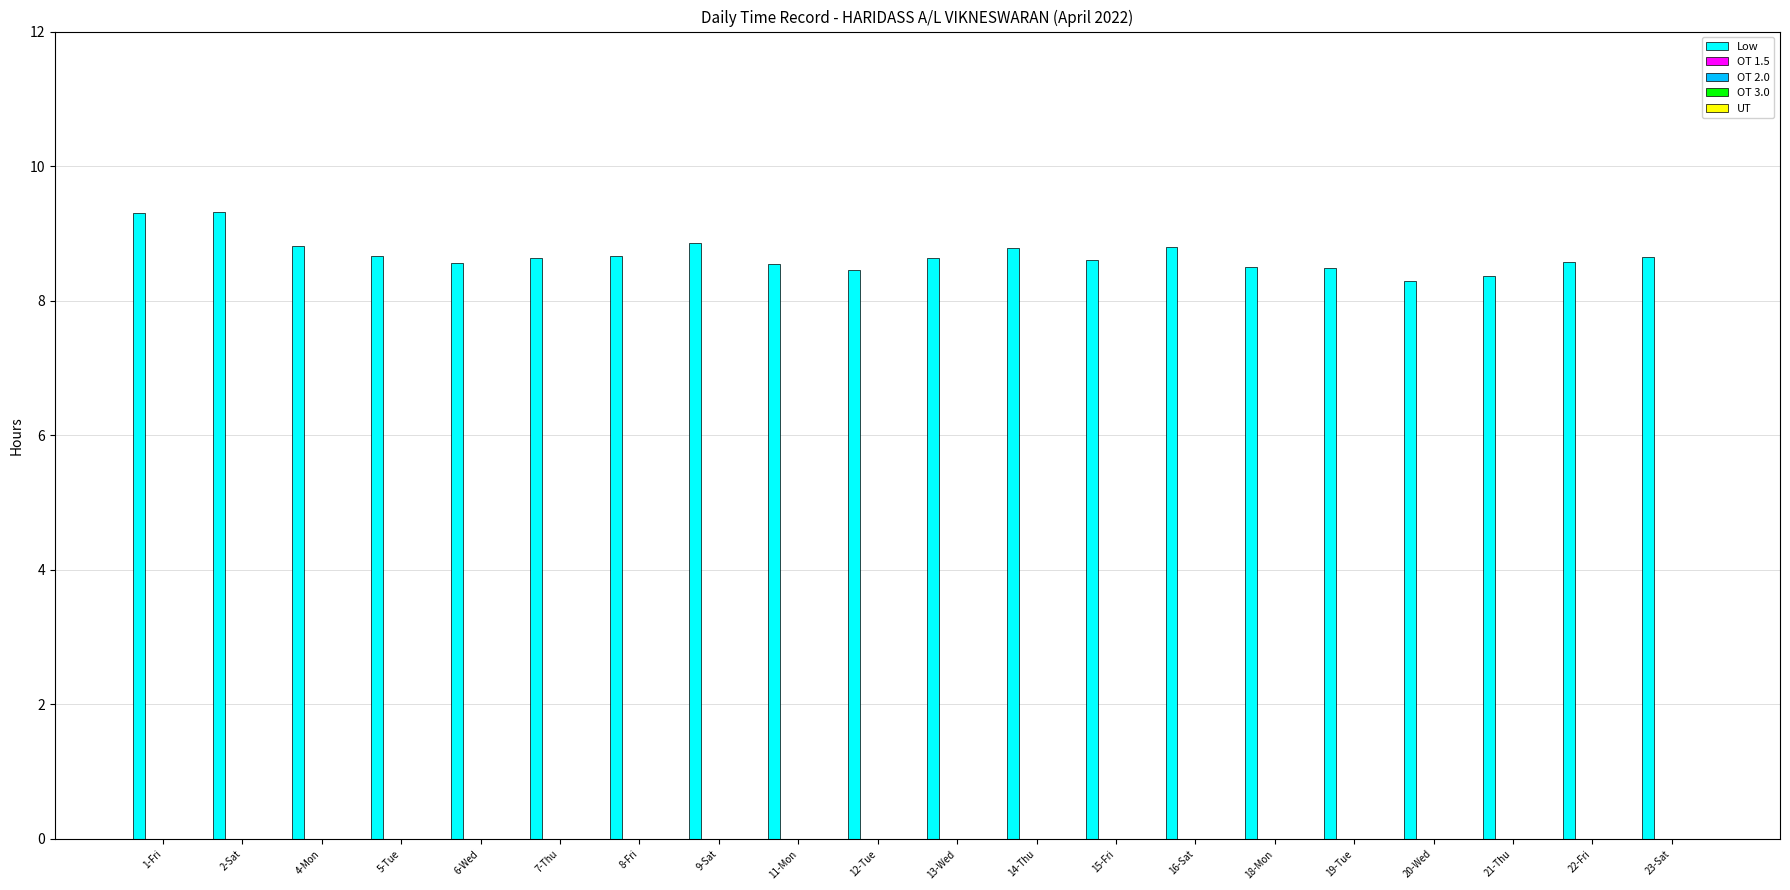

What is the sum of all values?

173.5